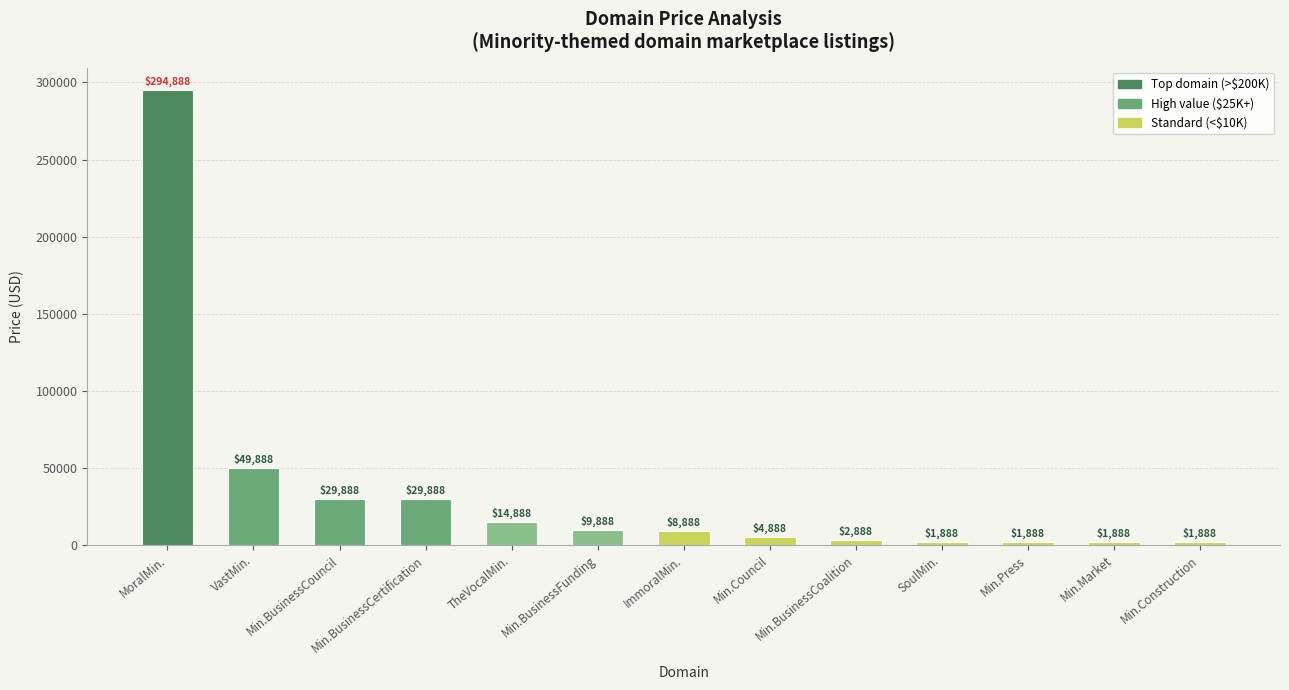

Which category has the highest value across all series?

MoralMin.